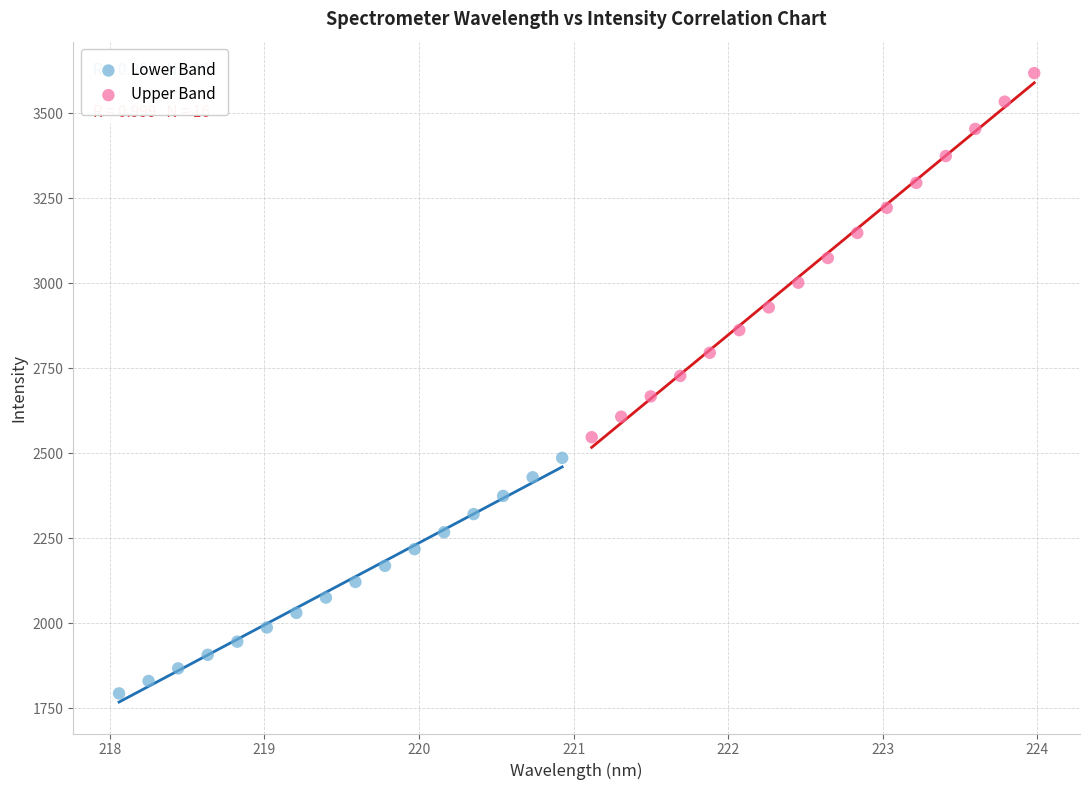

Which series reaches the minimum Y coordinate?

Lower Band